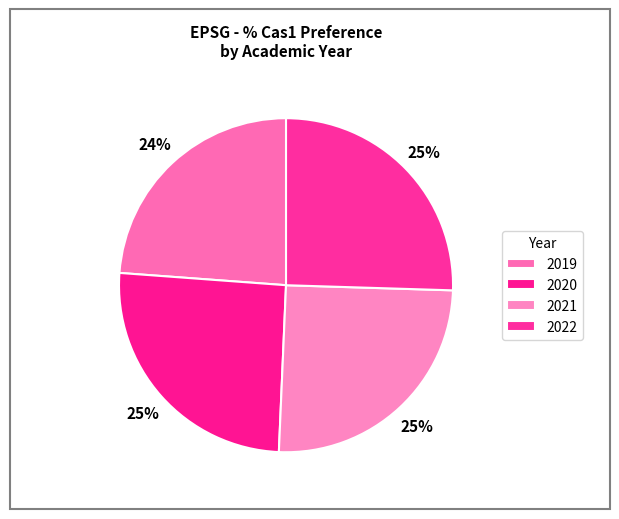

What is the total percentage of 2021 and 2022?

50.7%